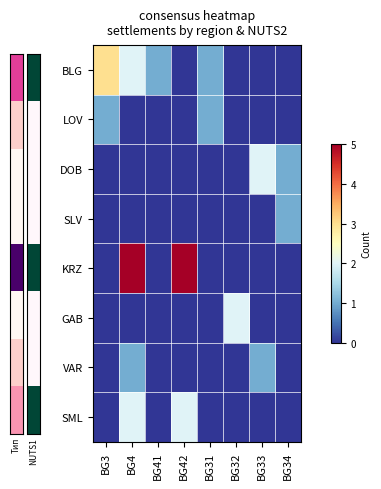

Reading left to right, list all the values displayed in this chart.

BLG: BG3=3	BG4=2	BG41=1	BG42=0	BG31=1	BG32=0	BG33=0	BG34=0
LOV: BG3=1	BG4=0	BG41=0	BG42=0	BG31=1	BG32=0	BG33=0	BG34=0
DOB: BG3=0	BG4=0	BG41=0	BG42=0	BG31=0	BG32=0	BG33=2	BG34=1
SLV: BG3=0	BG4=0	BG41=0	BG42=0	BG31=0	BG32=0	BG33=0	BG34=1
KRZ: BG3=0	BG4=5	BG41=0	BG42=5	BG31=0	BG32=0	BG33=0	BG34=0
GAB: BG3=0	BG4=0	BG41=0	BG42=0	BG31=0	BG32=2	BG33=0	BG34=0
VAR: BG3=0	BG4=1	BG41=0	BG42=0	BG31=0	BG32=0	BG33=1	BG34=0
SML: BG3=0	BG4=2	BG41=0	BG42=2	BG31=0	BG32=0	BG33=0	BG34=0